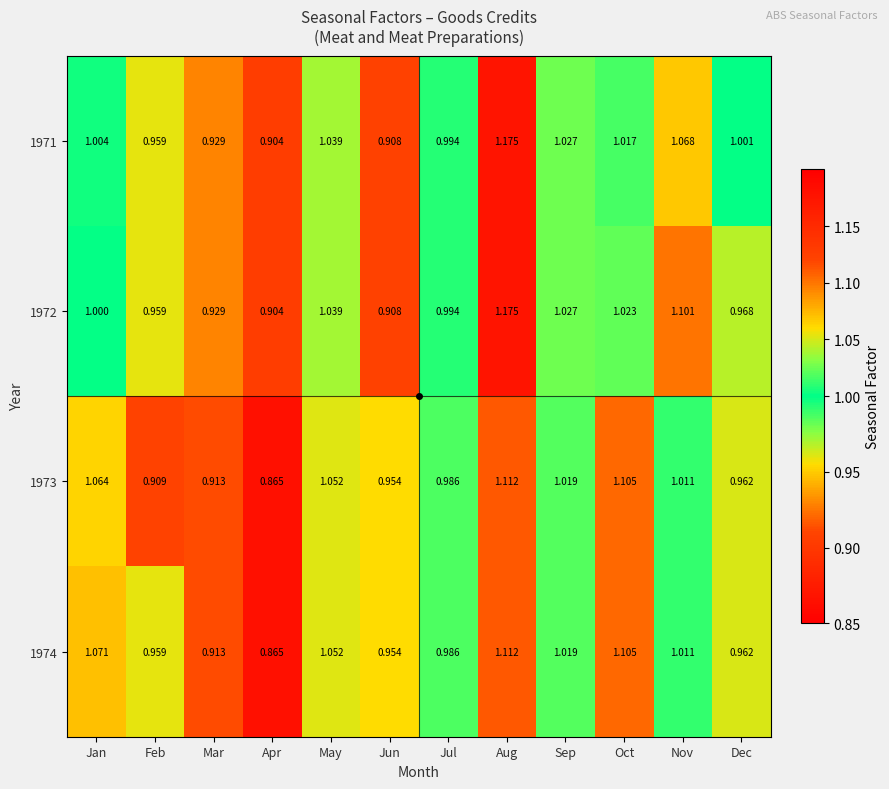

Is the value of 1972 at Feb greater than the value of 1973 at Nov?

No